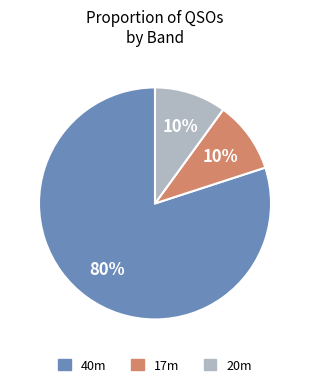

How many slices are in this pie chart?

3